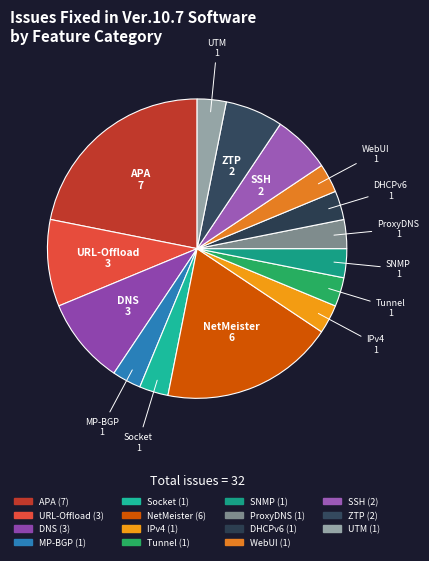

Between ZTP and NetMeister, which is larger?

NetMeister